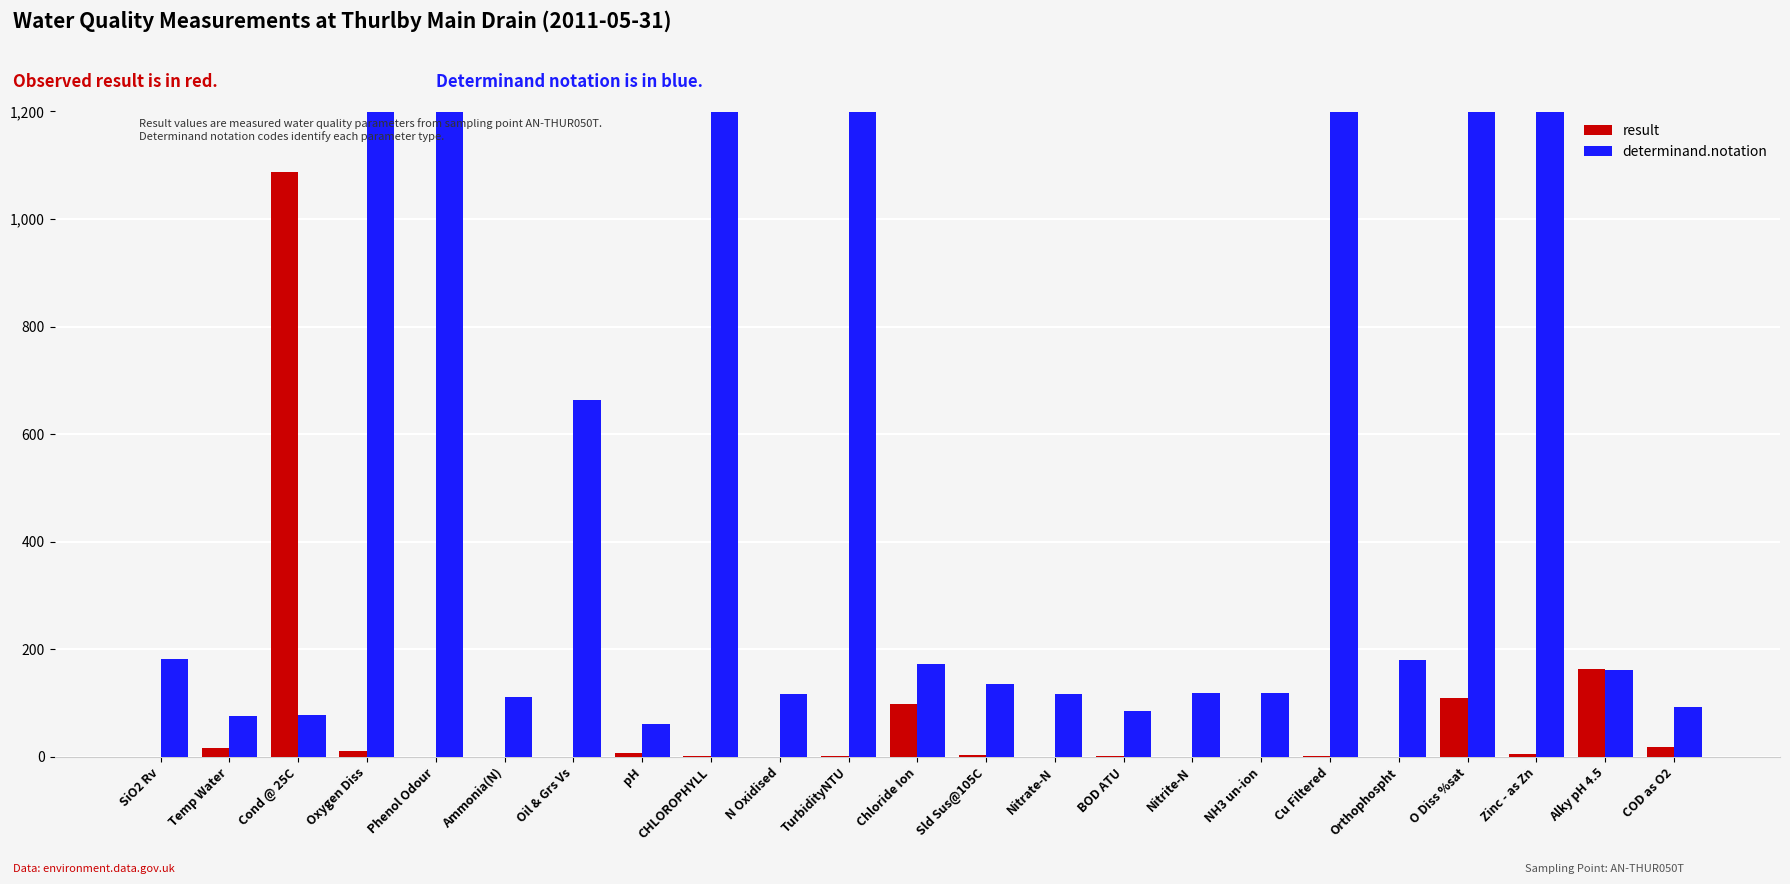

True or false: determinand.notation has a value of 111.0 at Ammonia(N).

True